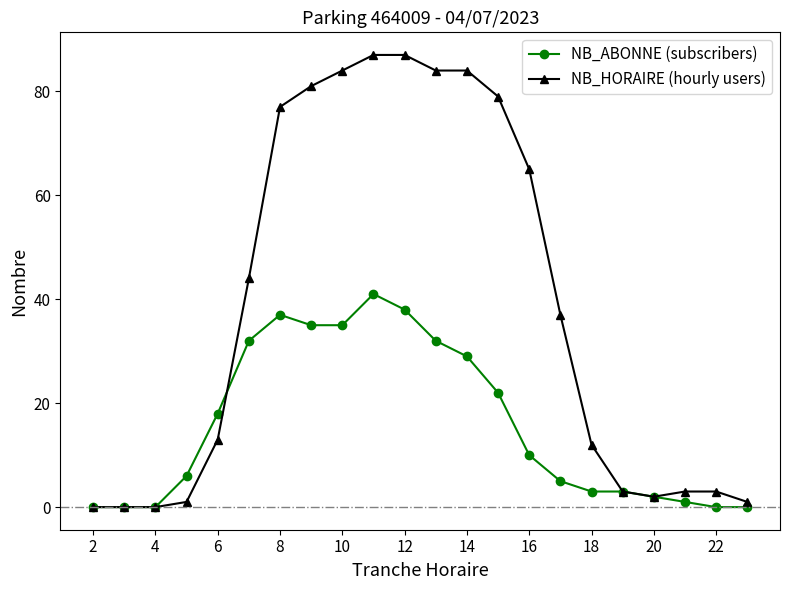

How many lines are shown in the chart?

2